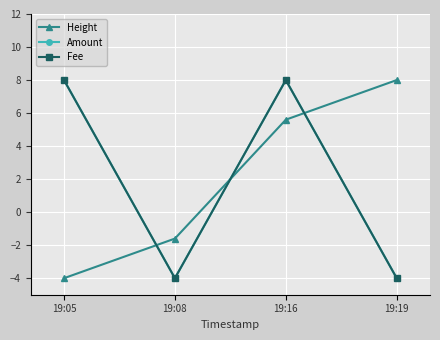

Between which two adjacent categories do Height and Fee first intersect?

19:05 and 19:08